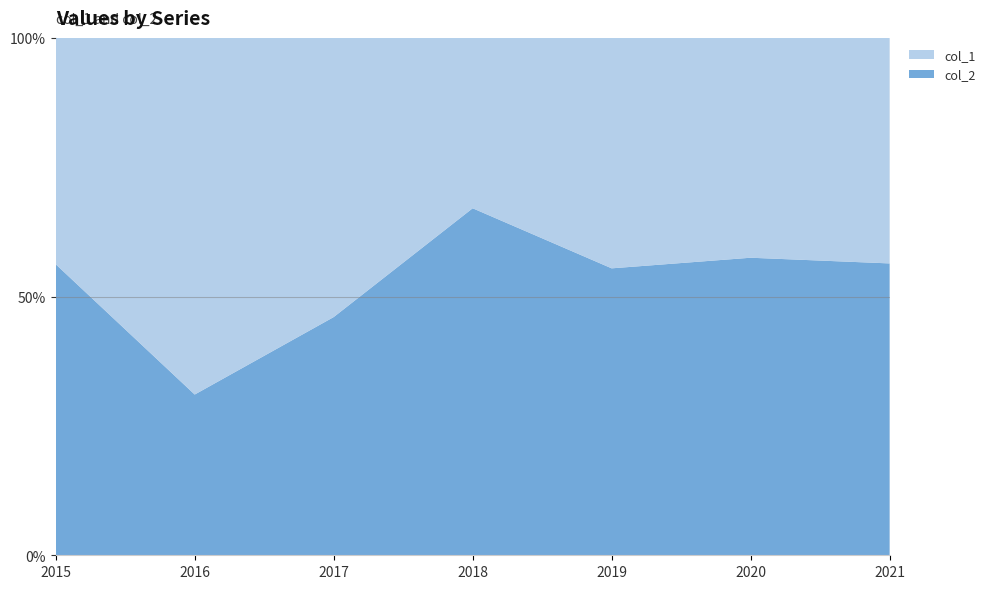

Reading right to left, extract all data points from this chart.

col_2: 22	157	127	222	93	96	27
col_1: 17	116	102	109	109	213	21